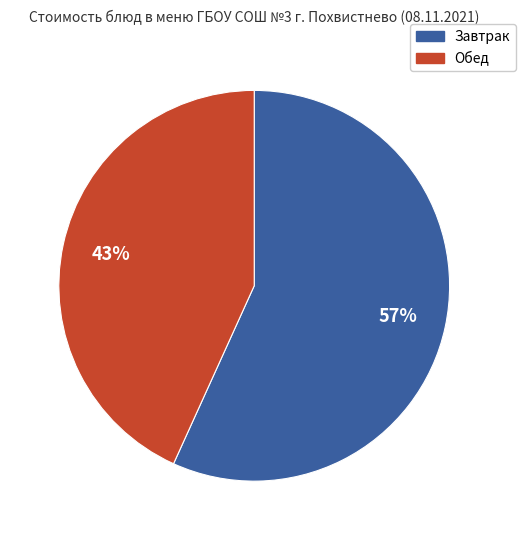

Is Завтрак the majority of the pie?

Yes